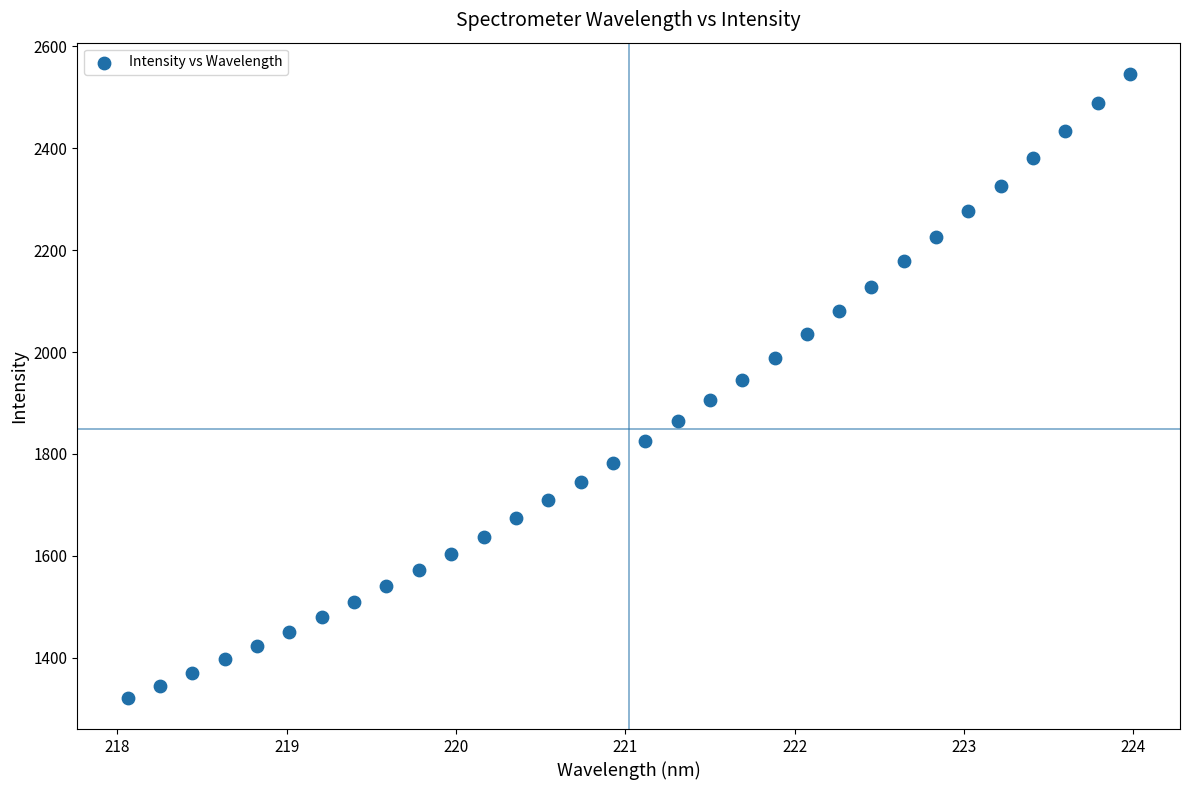

What is the range of Y values (max minus min)?

1225.1